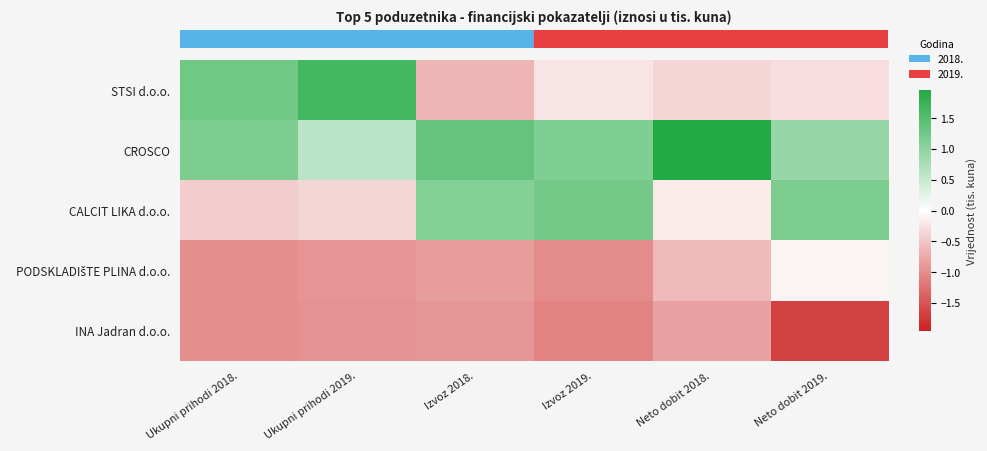

At which category is the sum across all series the highest?

Ukupni prihodi 2019.